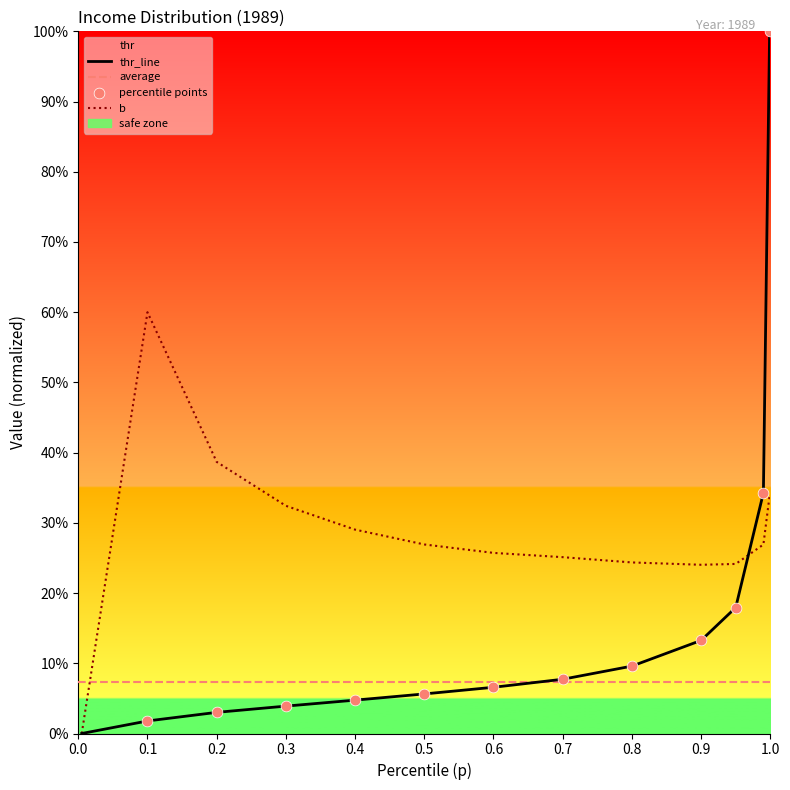

At which category is the sum across all series the highest?

0.9990000128746033